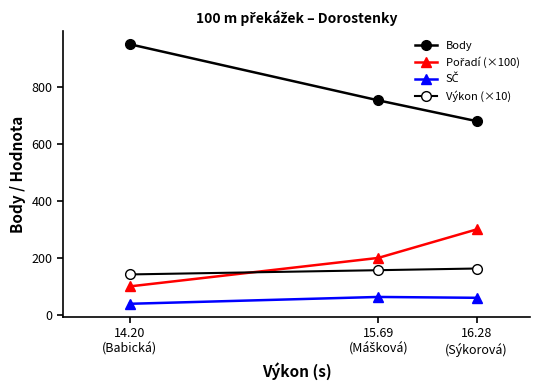

How many data points in Výkon (×10) are above 156?

2